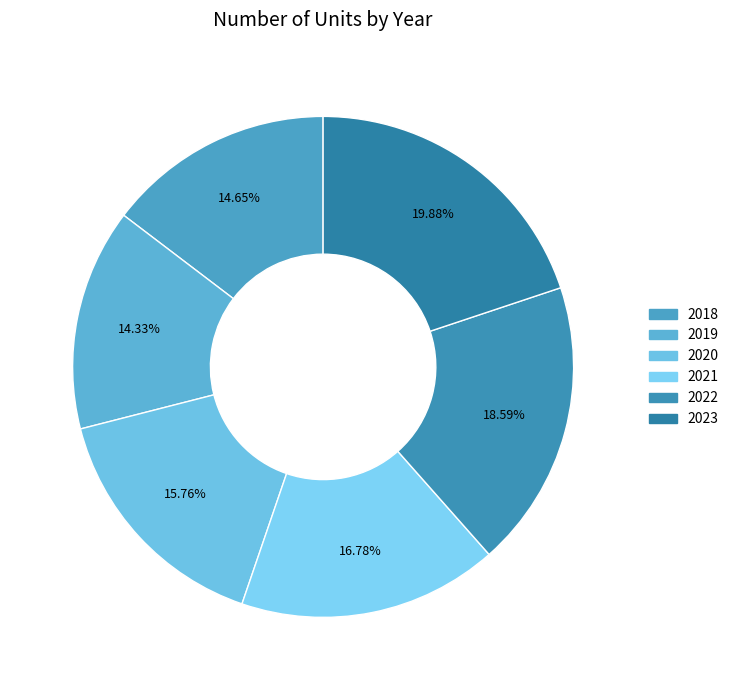

What is the ratio of the value at 2023 to the value at 2018?

1.4